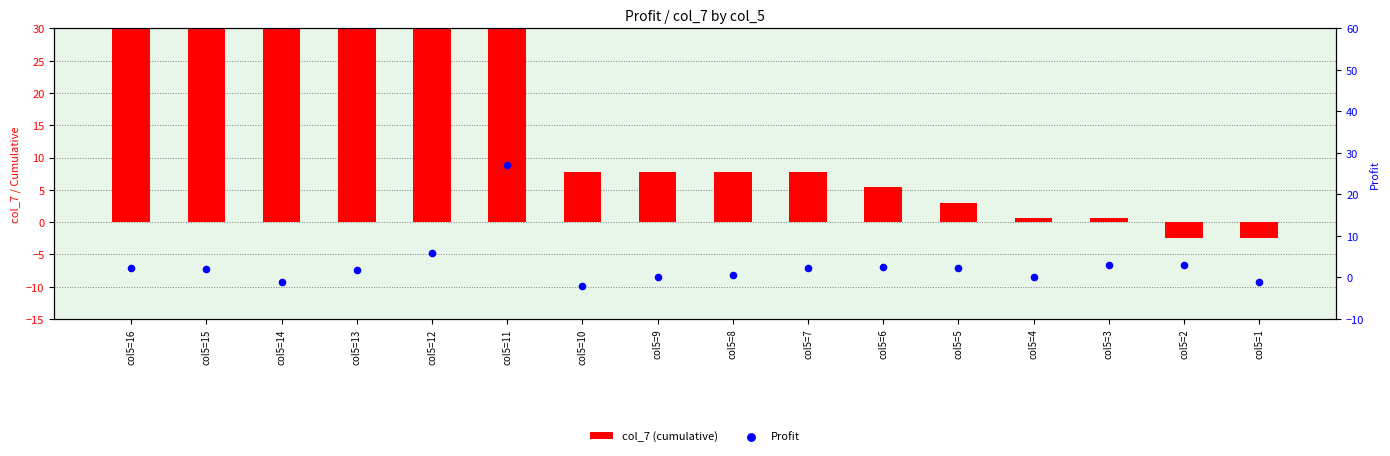

Which series has the largest total across all categories?

col_7 (cumulative)